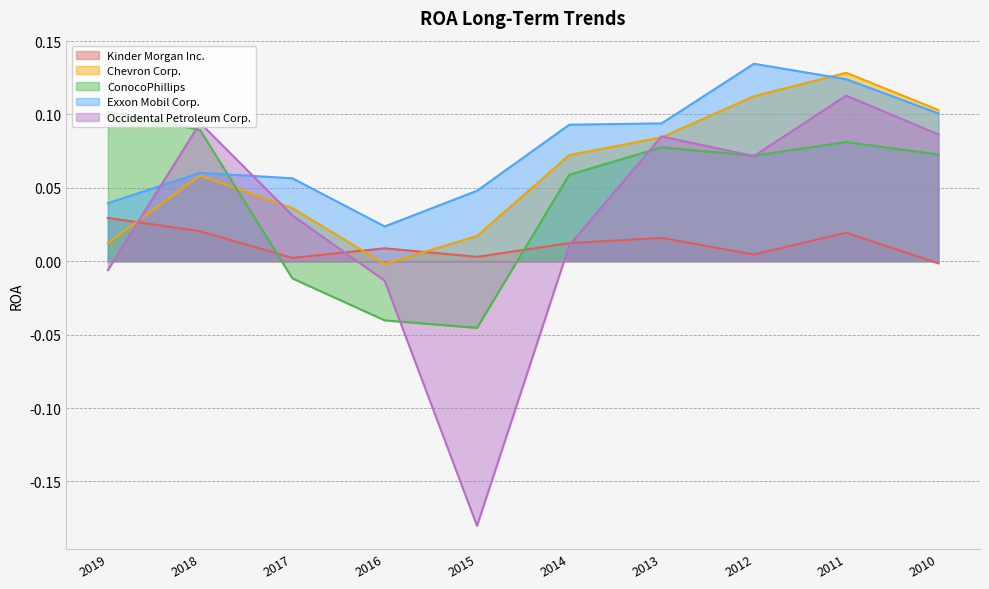

How many times do Chevron Corp. and Occidental Petroleum Corp. cross each other?

4